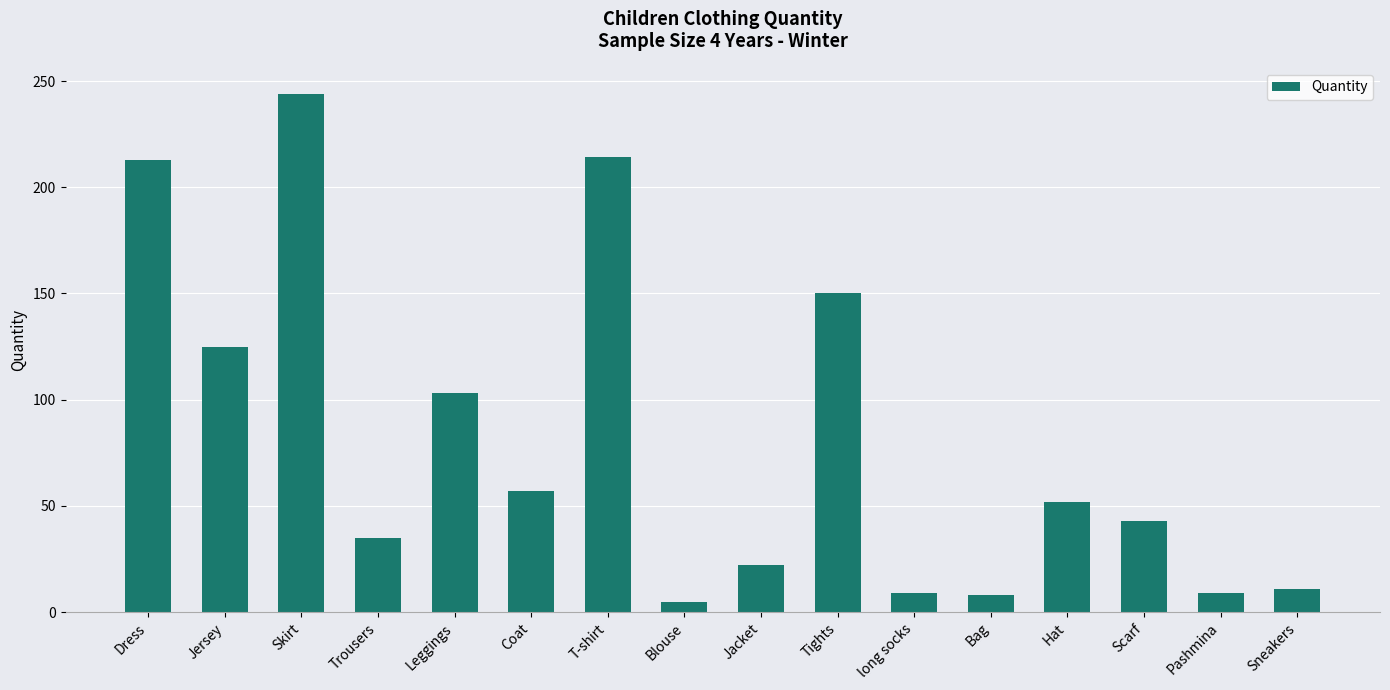

Which category has the lowest value across all series?

Blouse